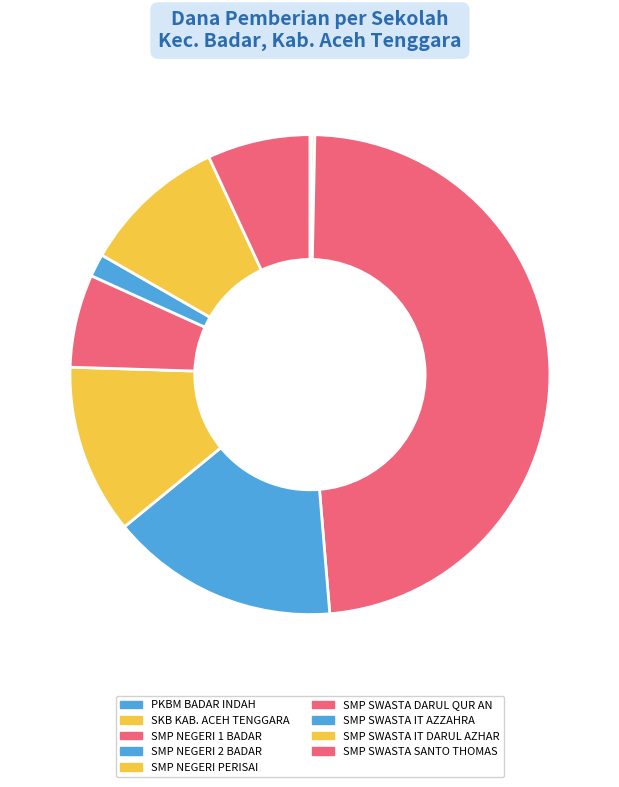

Count the number of slices in the pie.

9